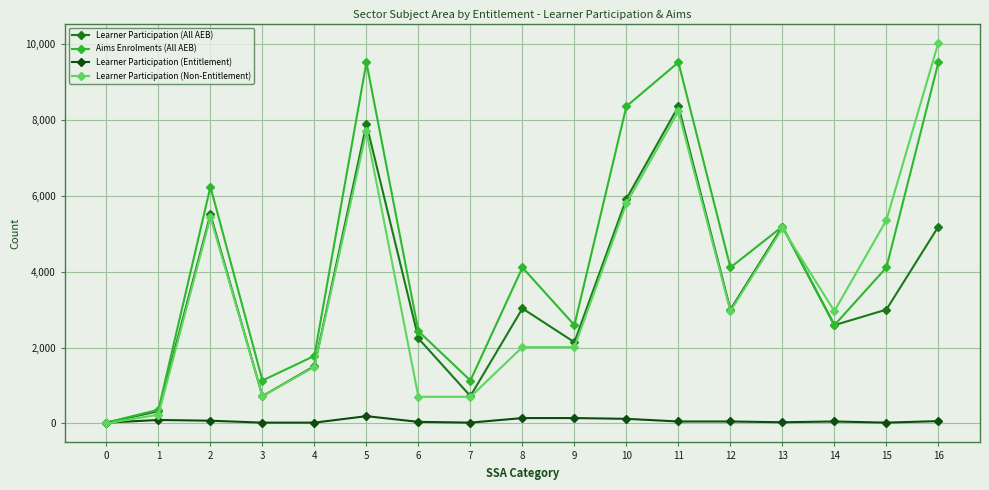

What is the value of the Learner Participation (Entitlement) point at the 4th from the left?

20